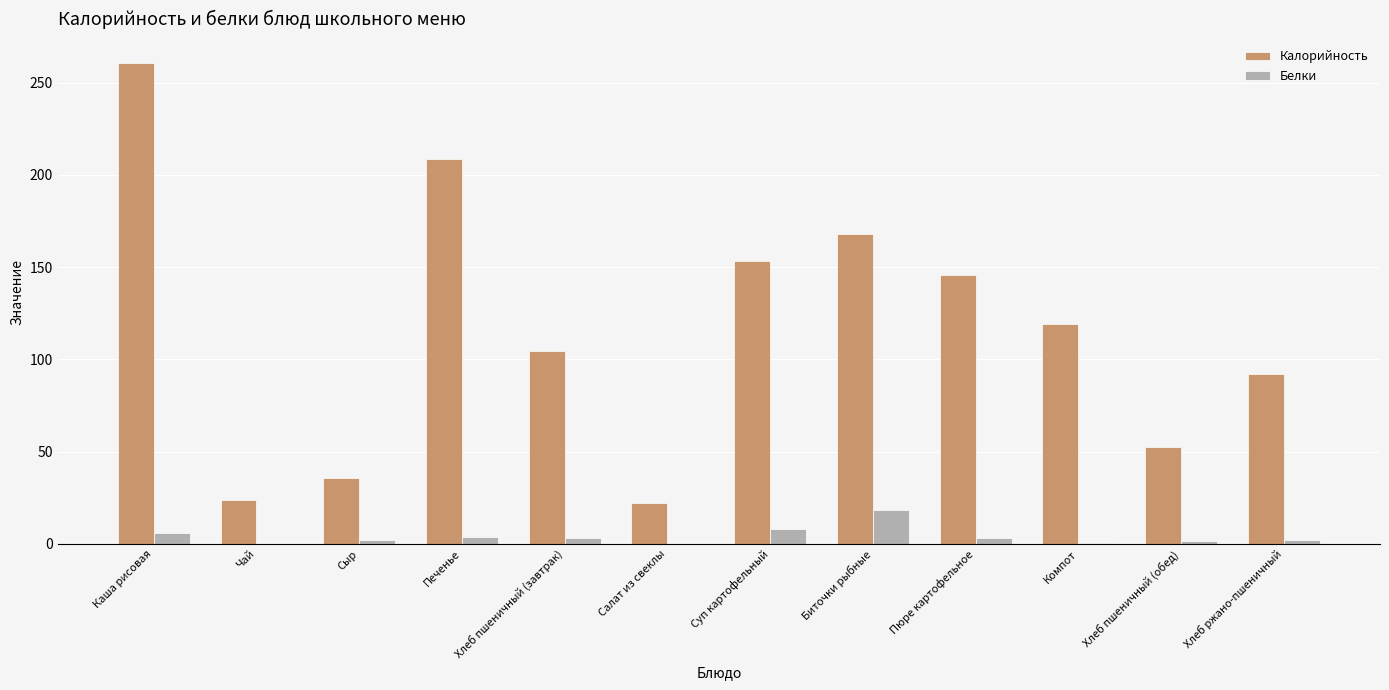

Which series has the largest total across all categories?

Калорийность